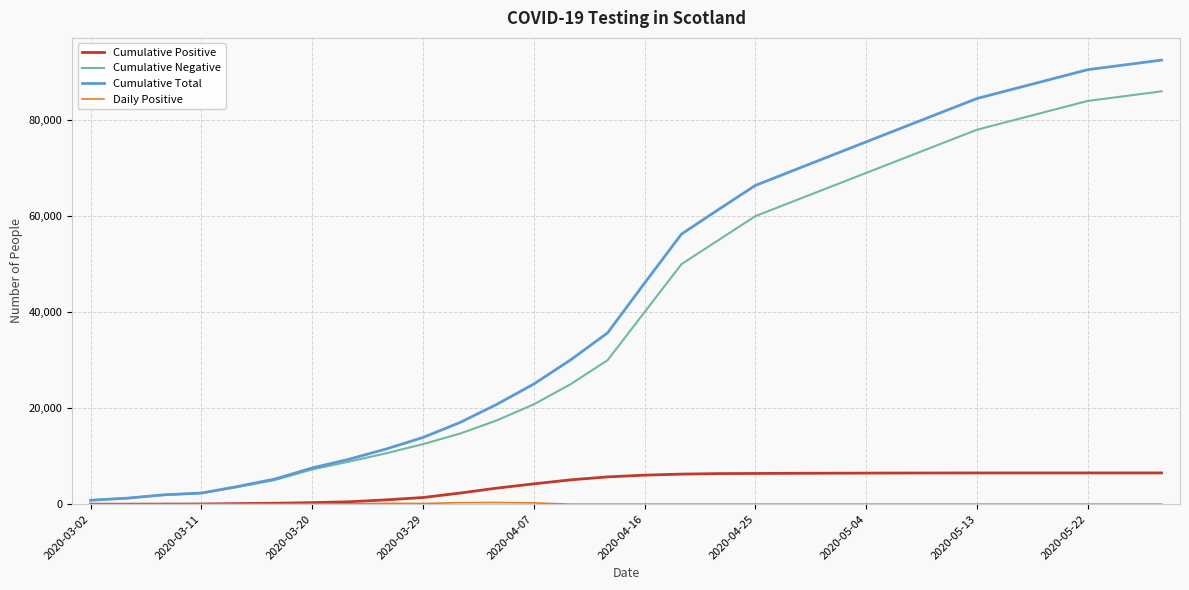

True or false: Cumulative Total has more than 1 points higher than both neighbors.

False